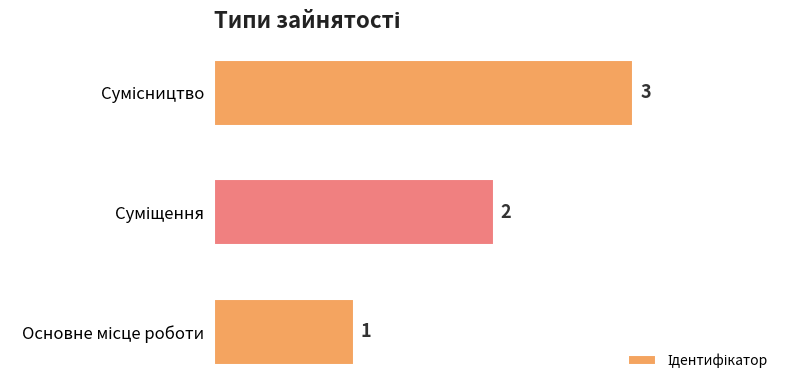

How many bars are there in total?

3